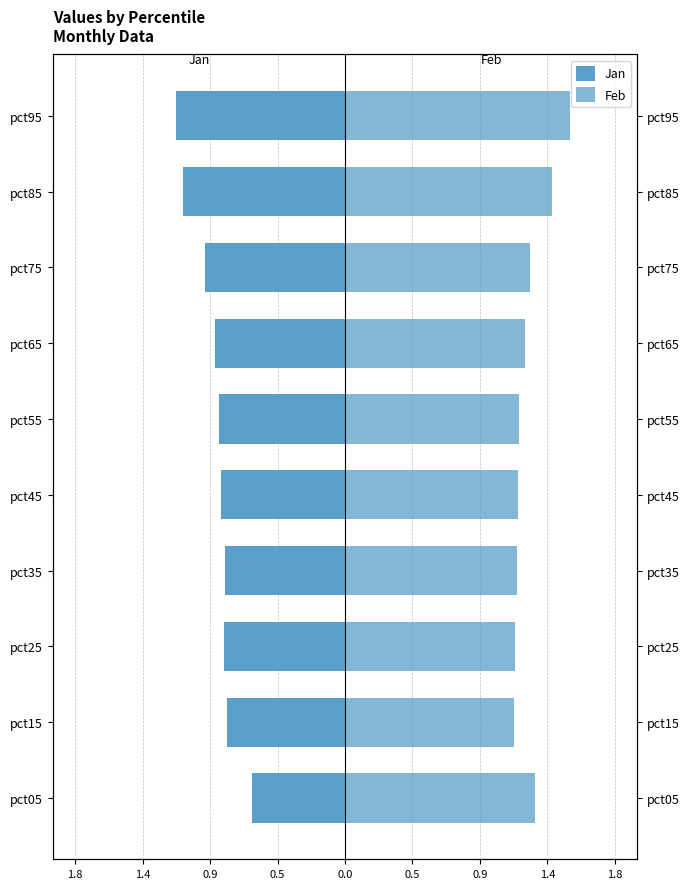

Reading left to right, transcribe all the data shown in this chart.

Jan: -0.6	-0.8	-0.8	-0.8	-0.8	-0.9	-0.9	-1.0	-1.1	-1.1
Feb: 1.3	1.1	1.2	1.2	1.2	1.2	1.2	1.3	1.4	1.5